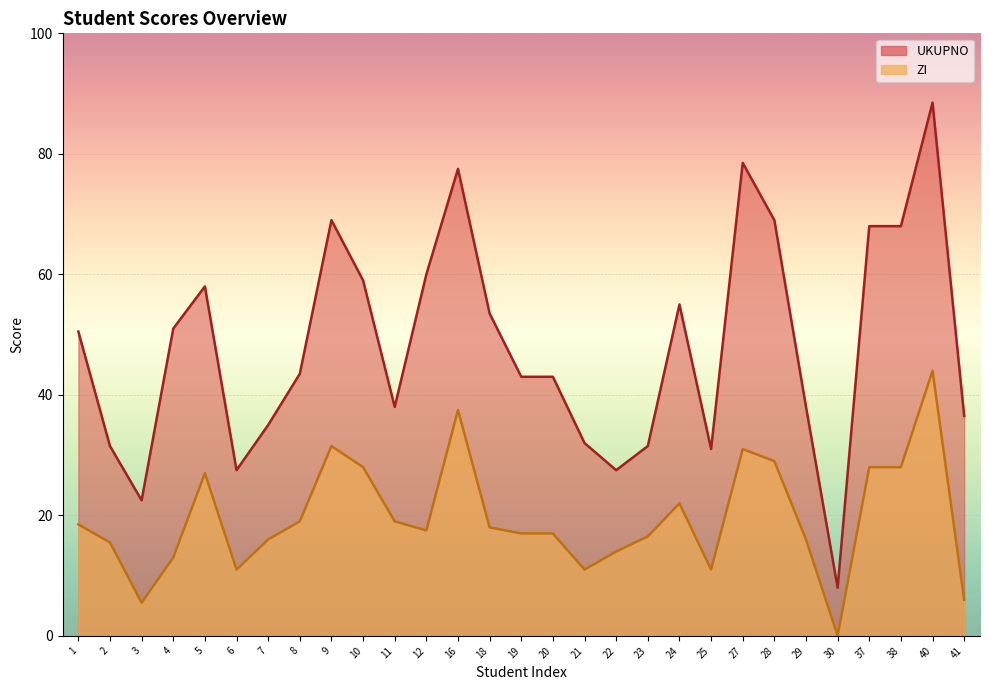

True or false: ZI has more than 2 points higher than both neighbors.

True